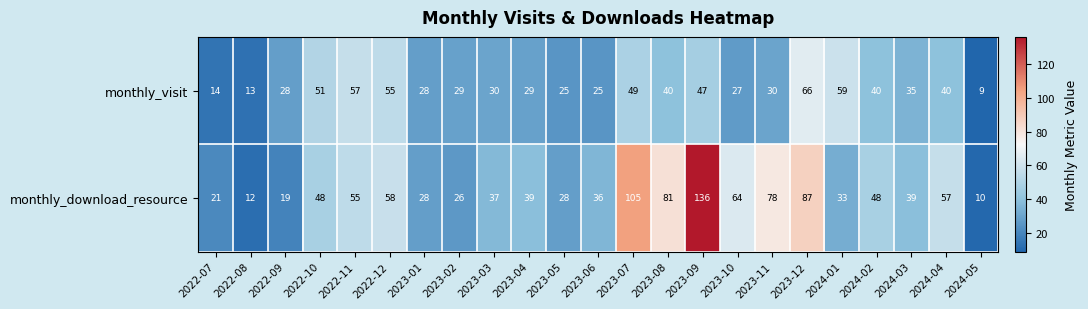

Which series has the largest range (max minus min)?

monthly_download_resource